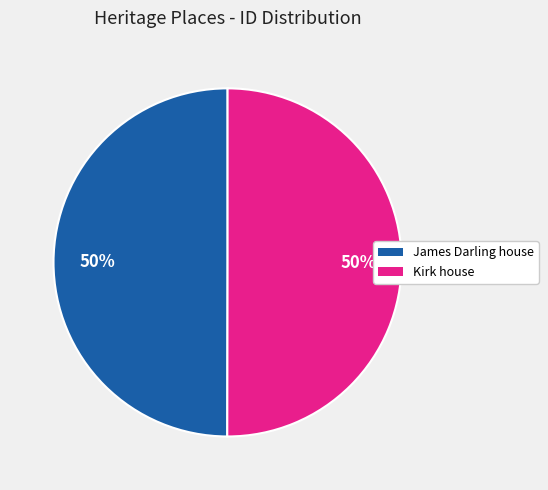

The James Darling house slice represents 50% of the pie. True or false?

True